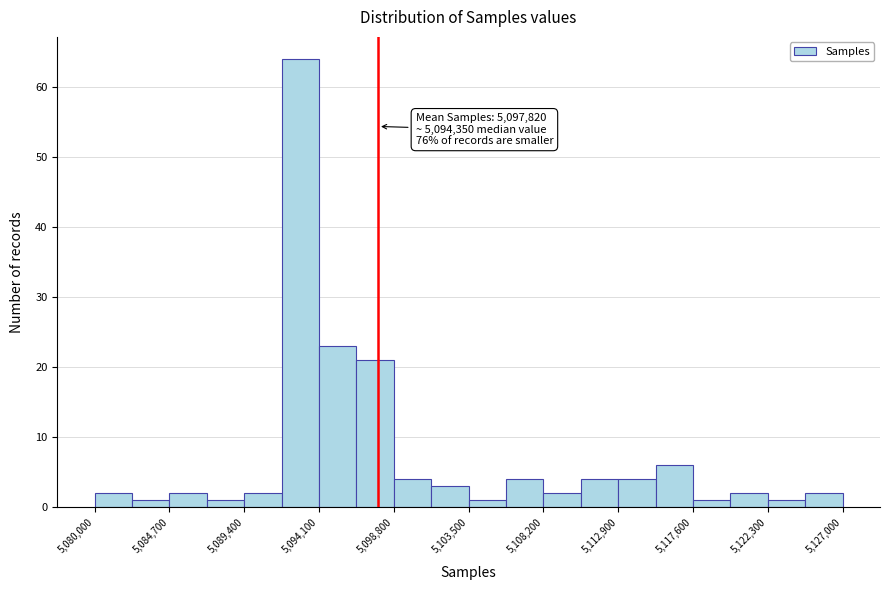

Which range on the x-axis has the tallest bar?

5091750 to 5094100